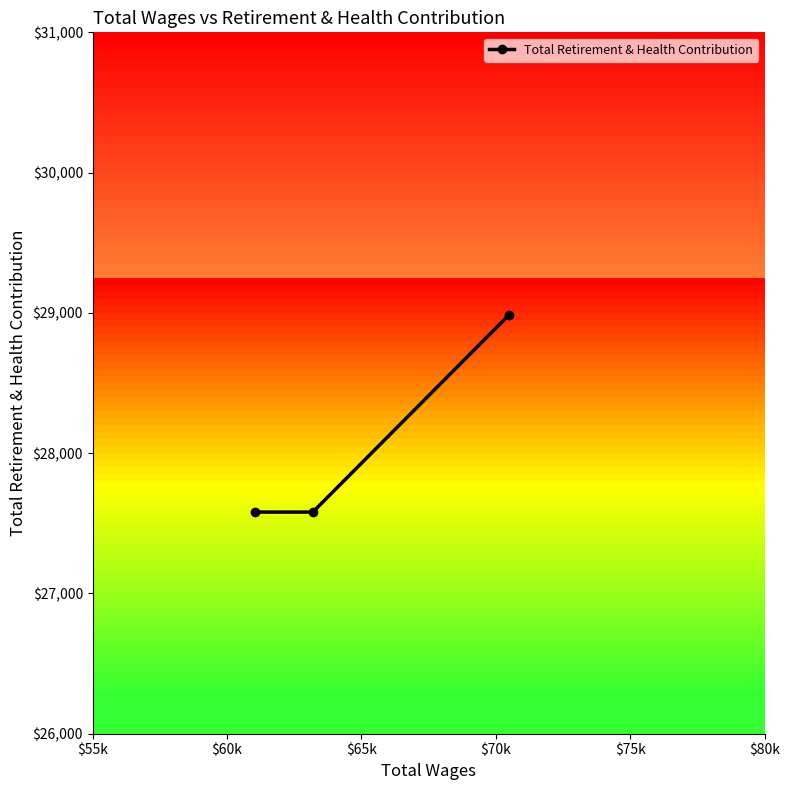

What is the value of the 2nd point from the left?

27580